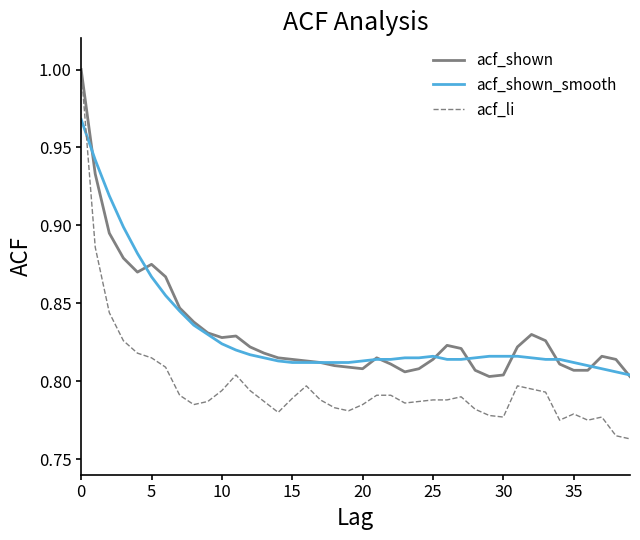

What are all the series names shown in the legend?

acf_shown, acf_shown_smooth, acf_li